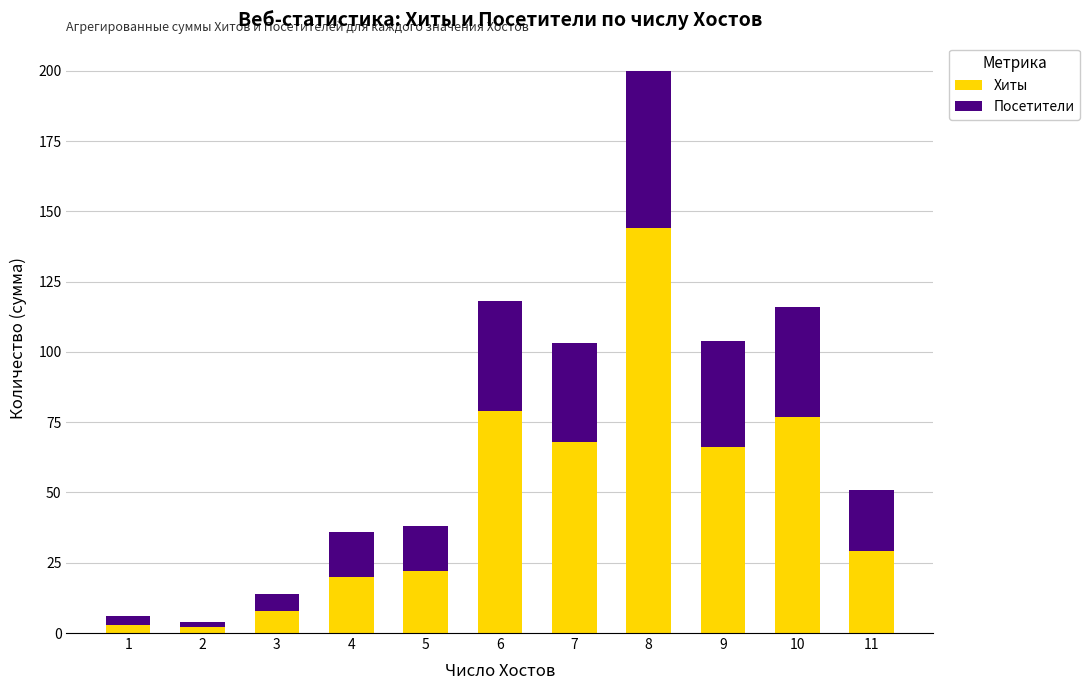

At which label does Хиты first exceed 29?

6